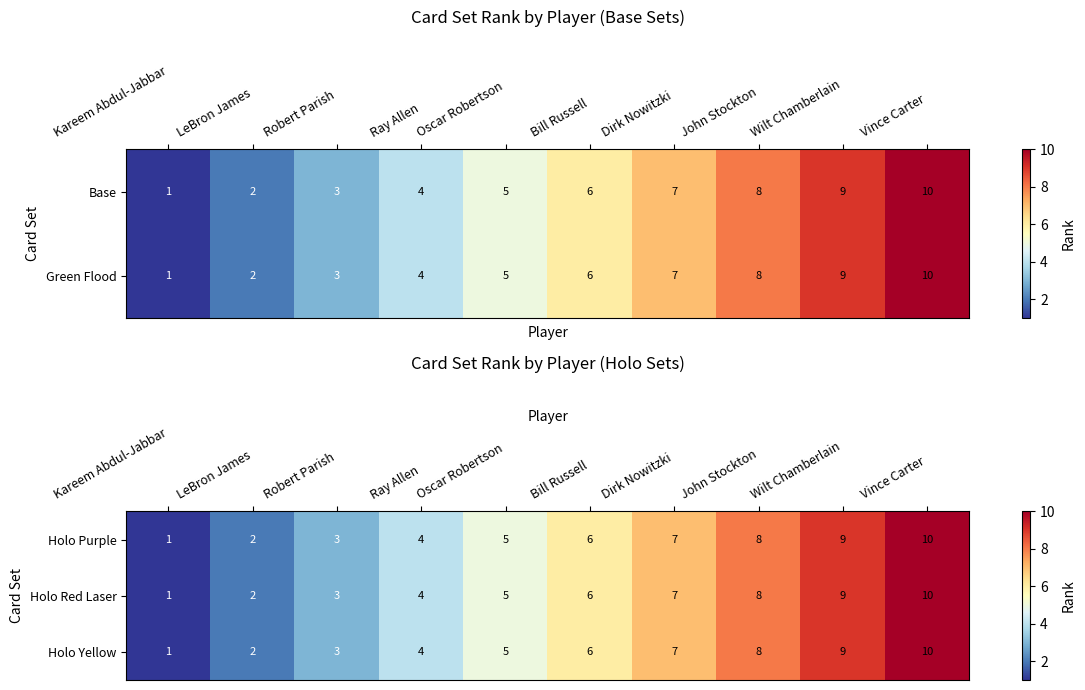

What is the approximate value of Holo Red Laser at John Stockton?

8